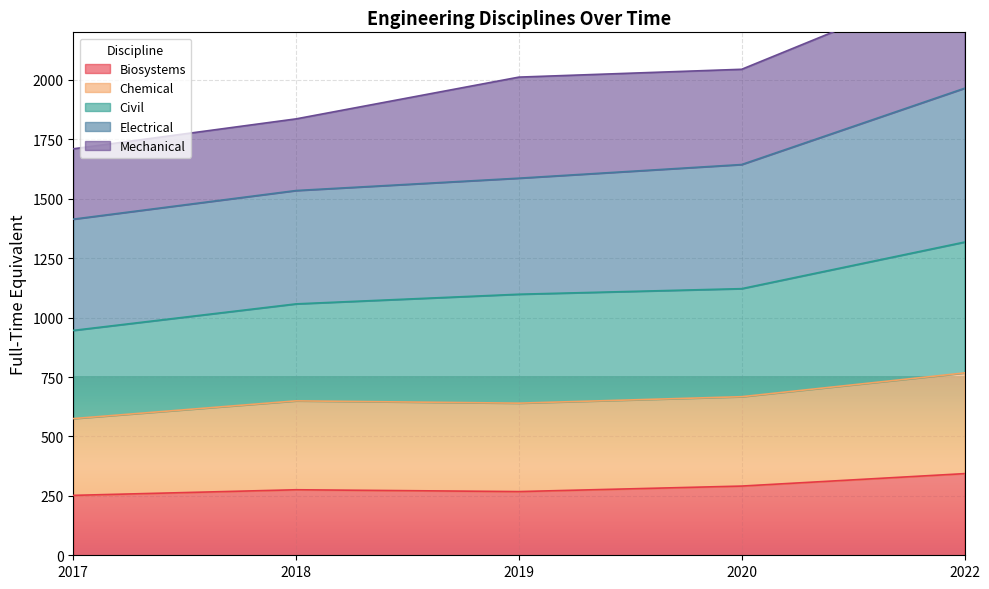

What is the value of the Biosystems point at the 4th from the left?

291.1